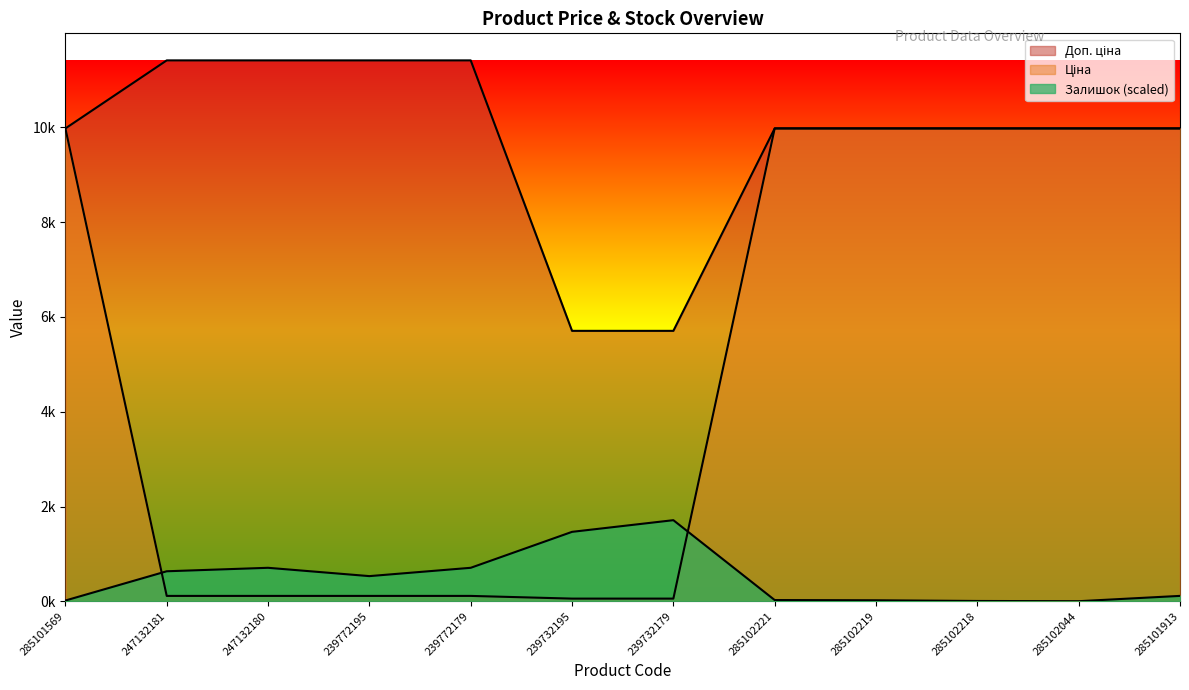

In Залишок, how many points are lower than both neighbors (excluding endpoints)?

2